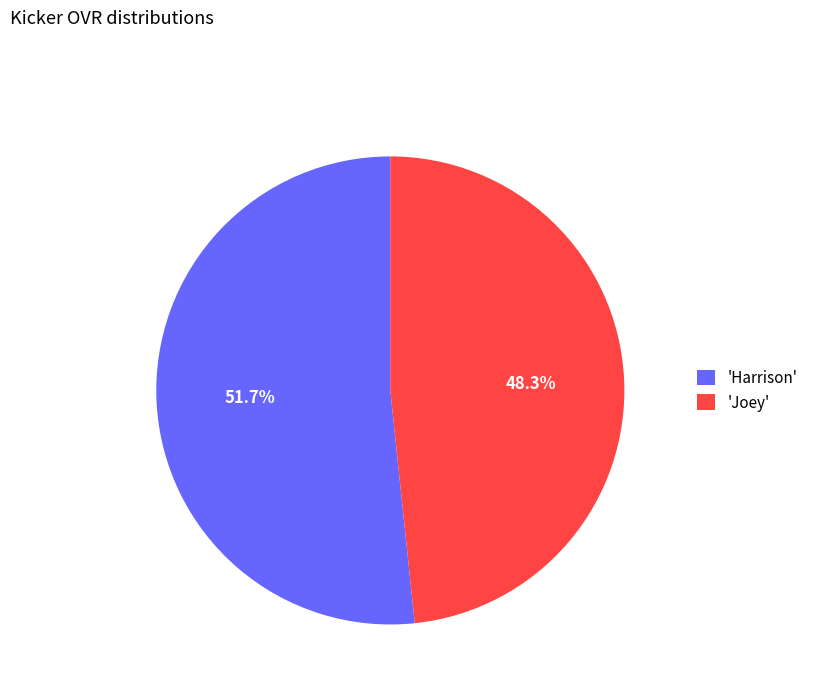

Which category has the biggest portion of the pie?

'Harrison'